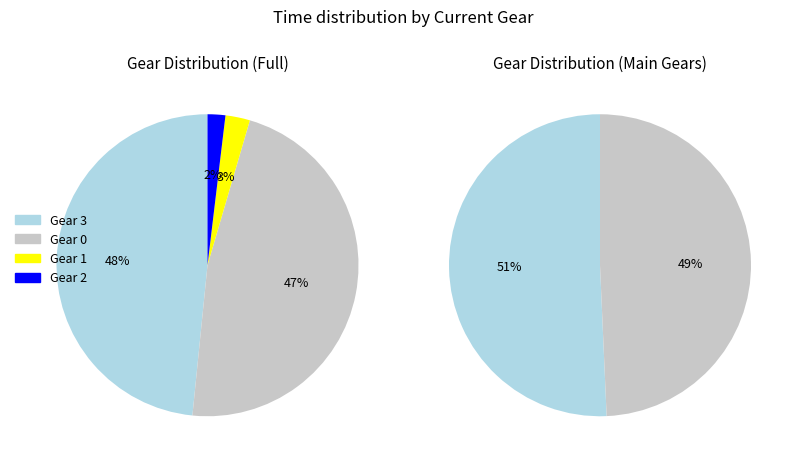

Is the sum of Gear 3 and Gear 1 greater than half?

Yes